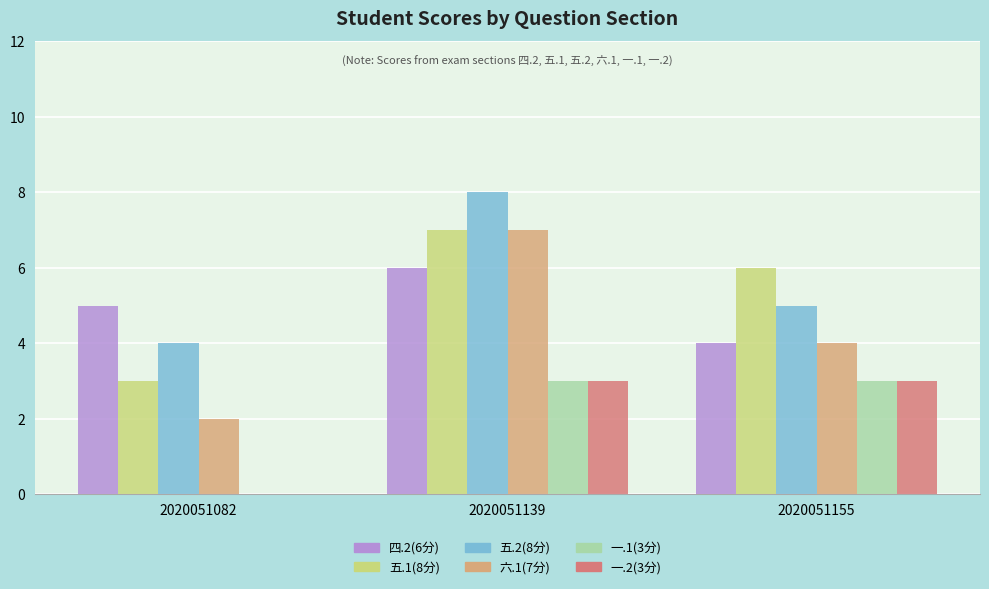

Which series has the largest total across all categories?

五.2(8分)